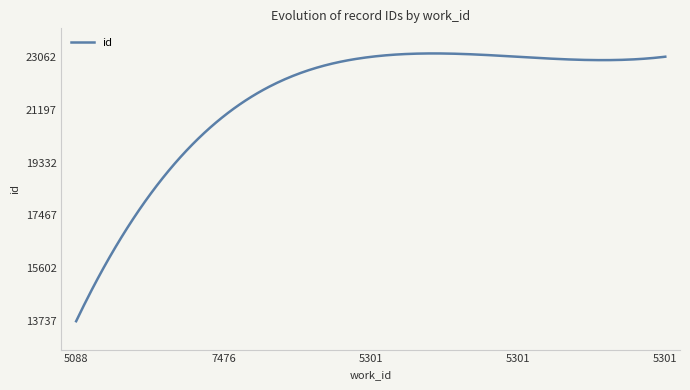

How many lines are shown in the chart?

1